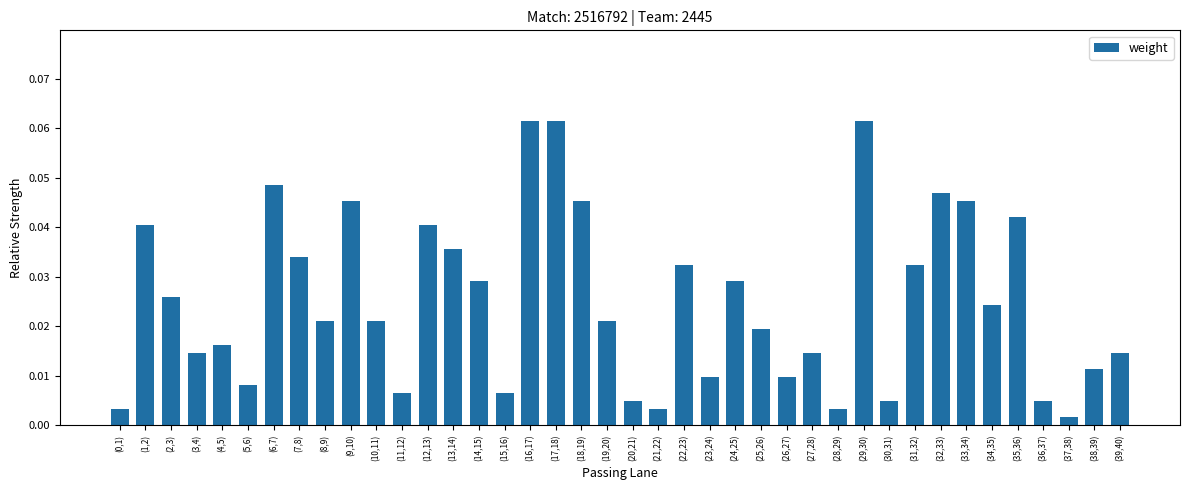

Which category has the lowest value across all series?

(37,38)